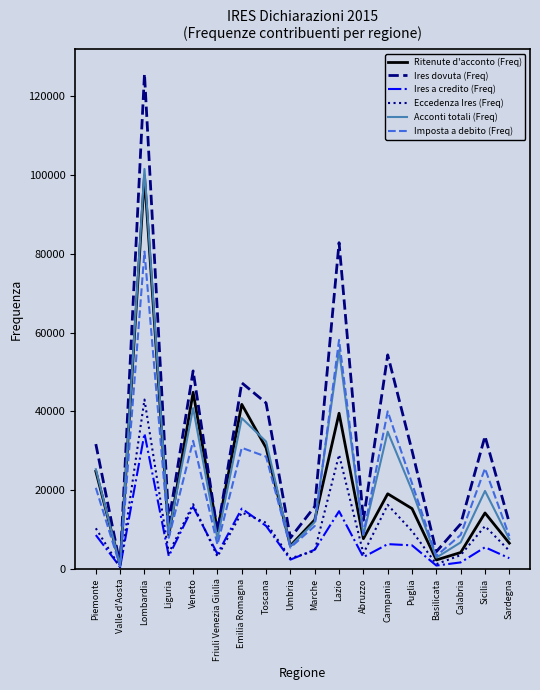

Where is the first local maximum for Eccedenza Ires (Freq)?

Lombardia